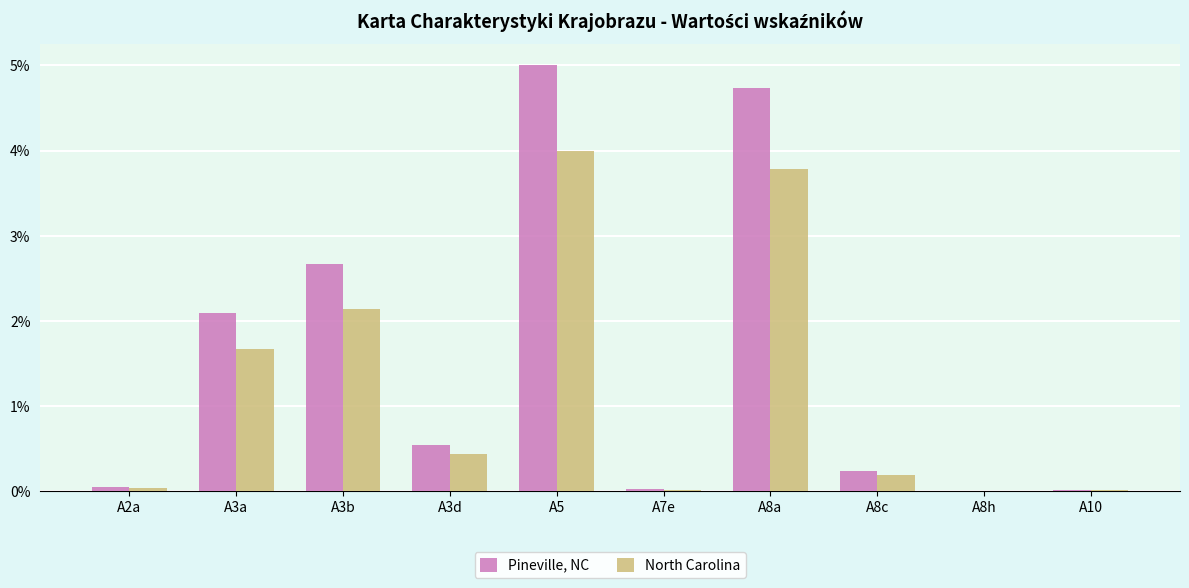

At which category is the sum across all series the highest?

A5